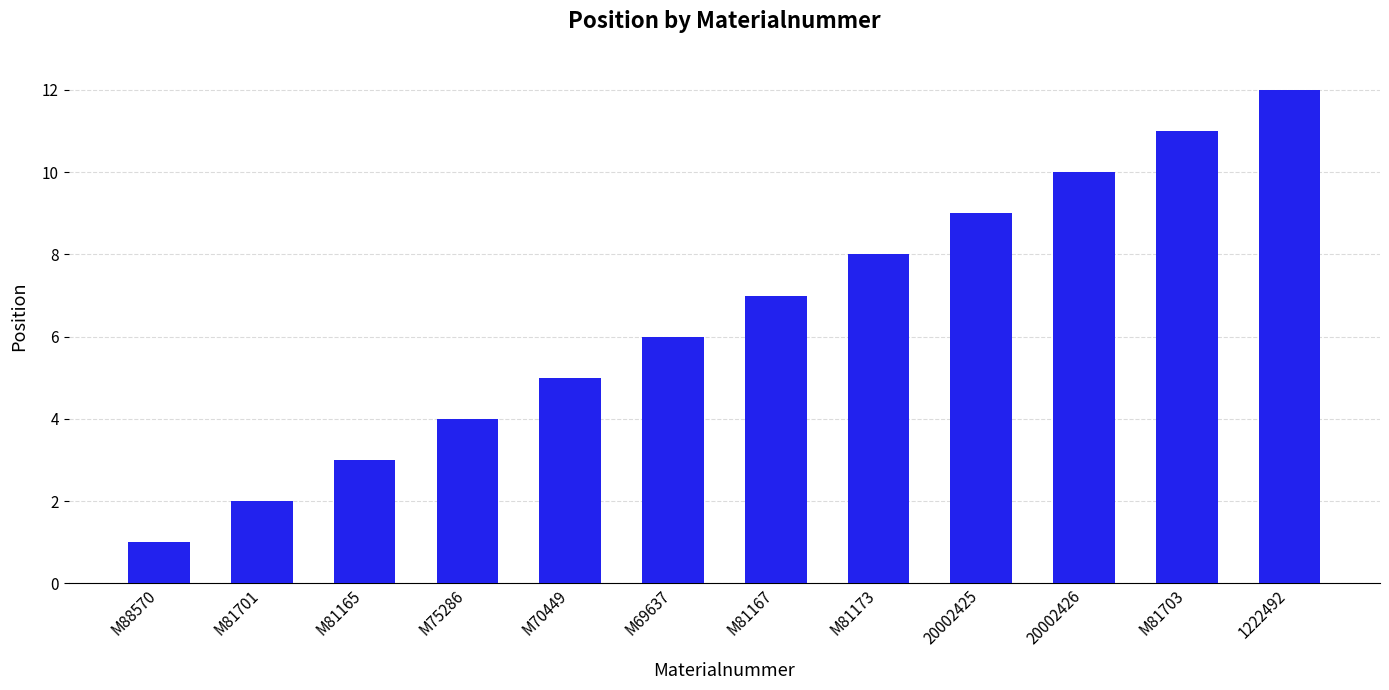

List the labels in order of value, smallest first.

M88570, M81701, M81165, M75286, M70449, M69637, M81167, M81173, 20002425, 20002426, M81703, 1222492